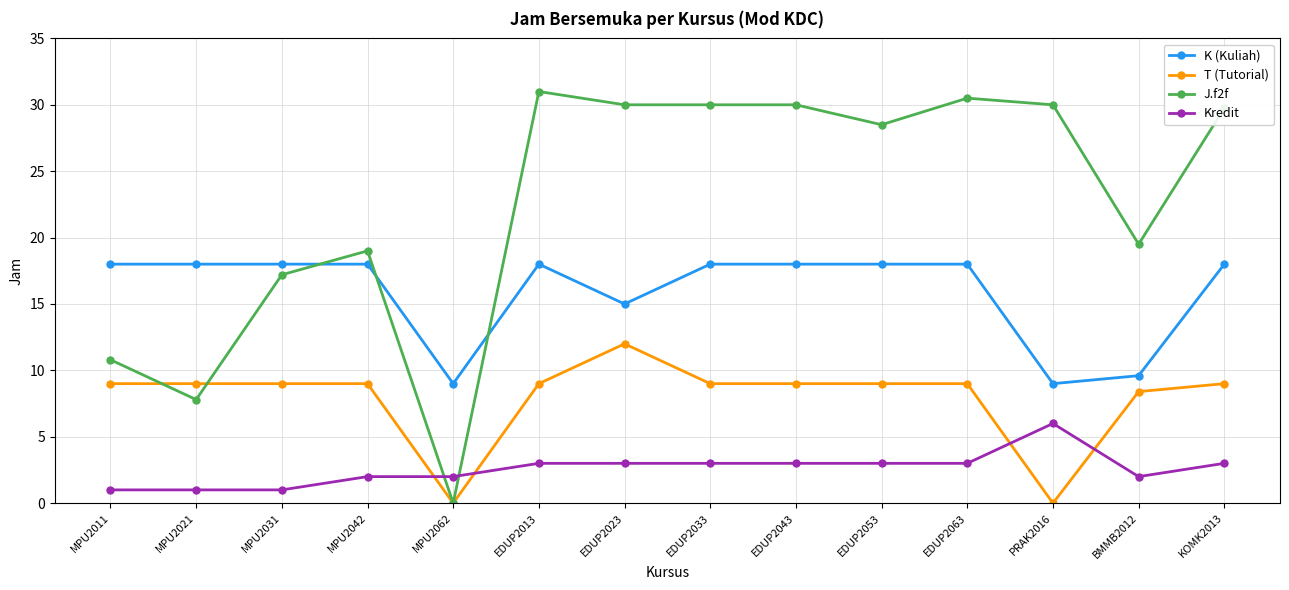

Is this an area chart (filled region under the line)?

No